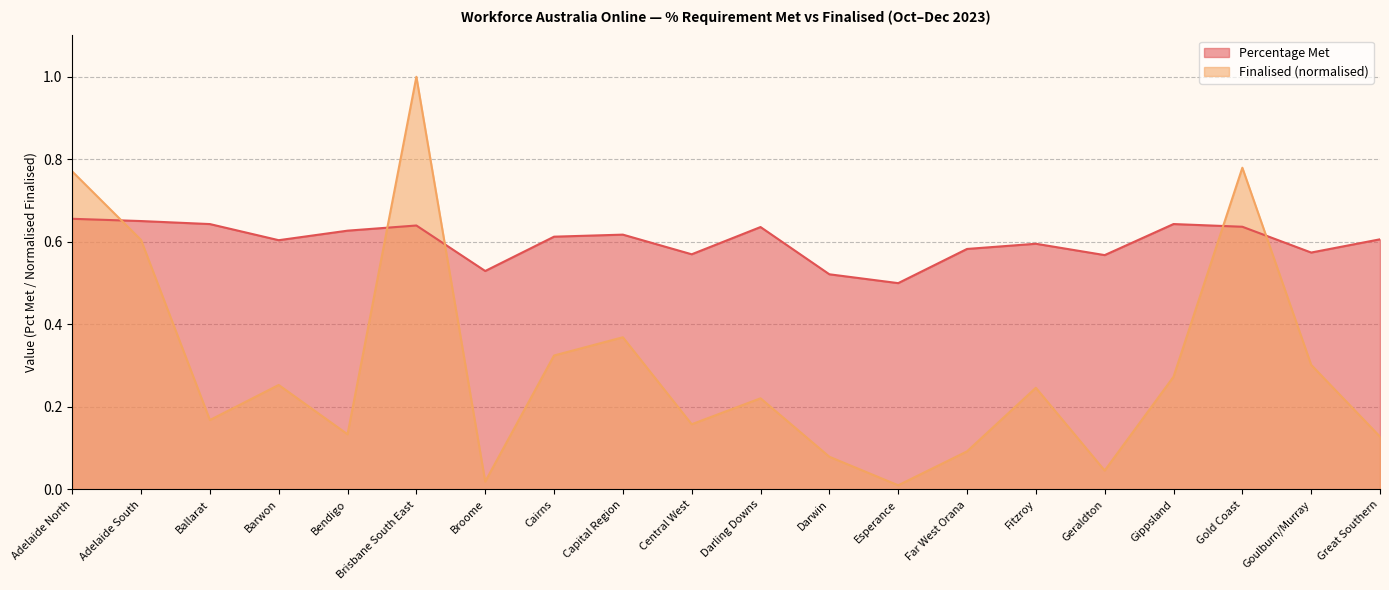

Where is the first local minimum for Finalised?

Ballarat